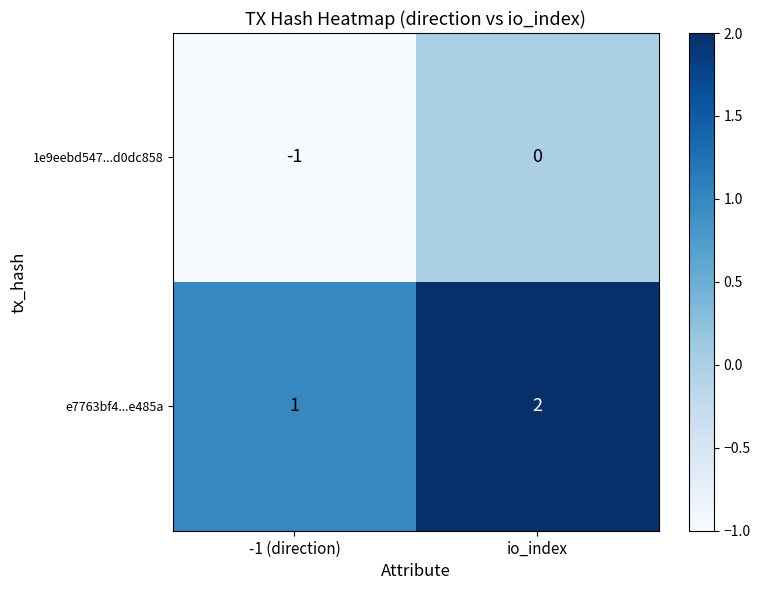

Reading left to right, extract all data points from this chart.

1e9eebd547...d0dc858: -1 (direction)=-1	io_index=0
e7763bf4...e485a: -1 (direction)=1	io_index=2